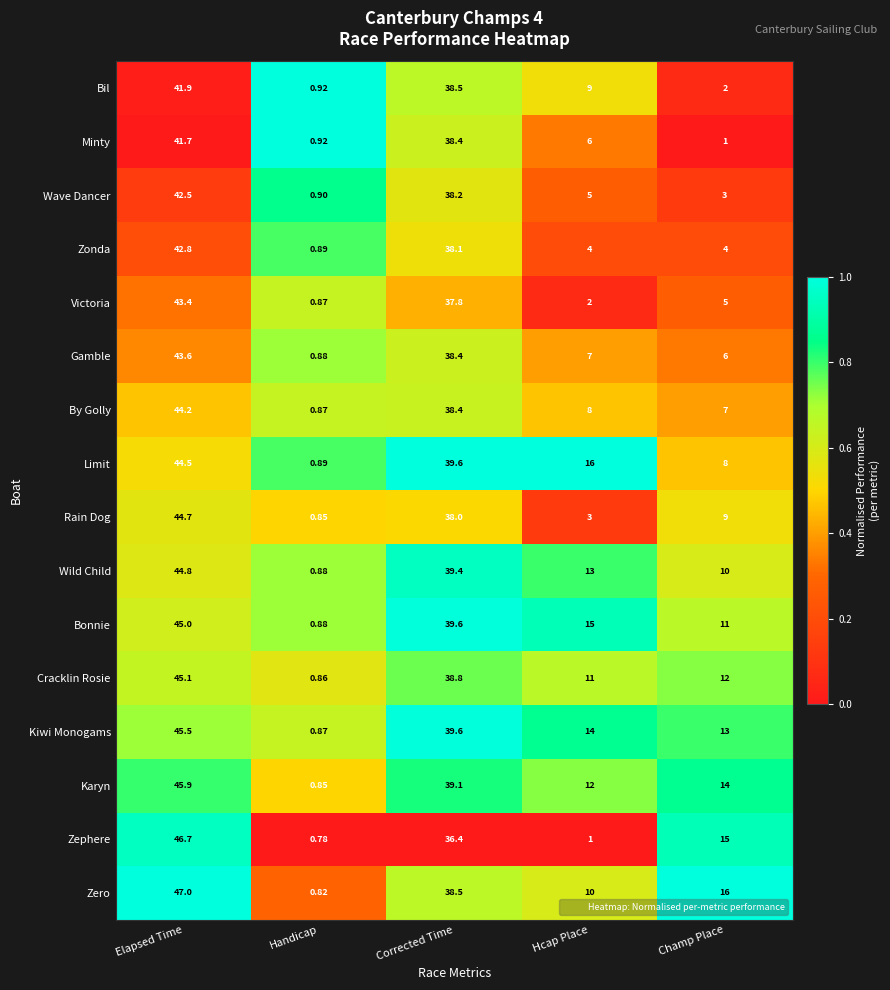

At which label is Kiwi Monogams closest to 23?

Hcap Place